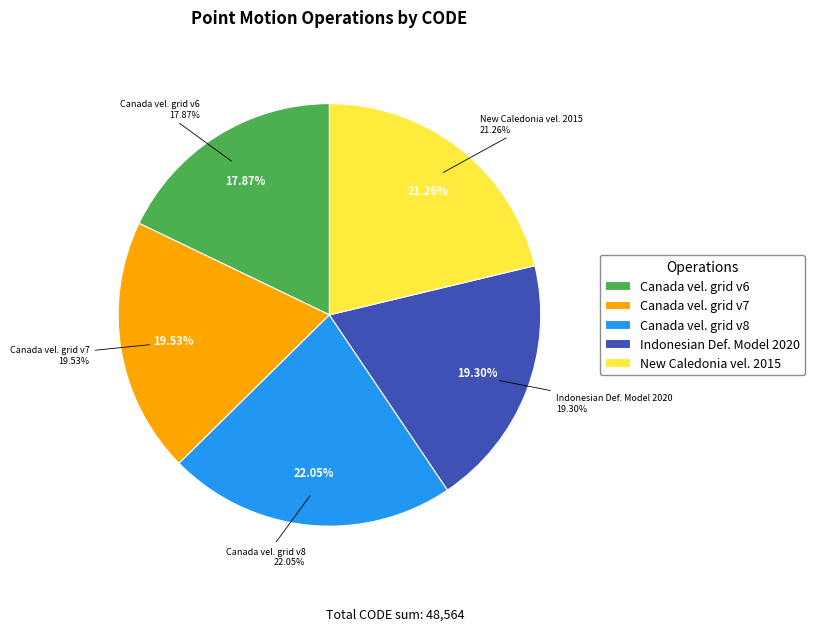

Which has a higher value, Canada velocity grid v7 or New Caledonia velocity model 2015?

New Caledonia velocity model 2015